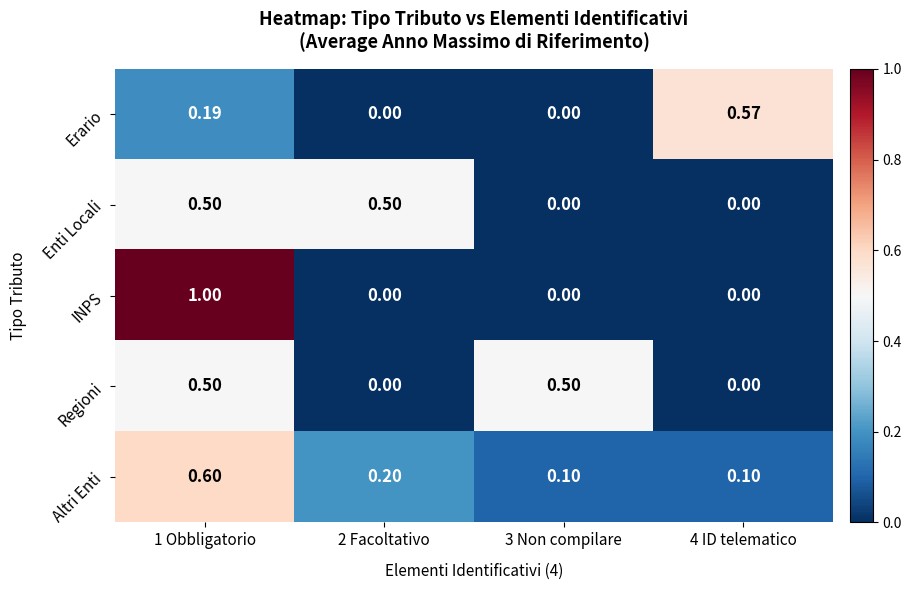

How many categories are shown in the chart?

4